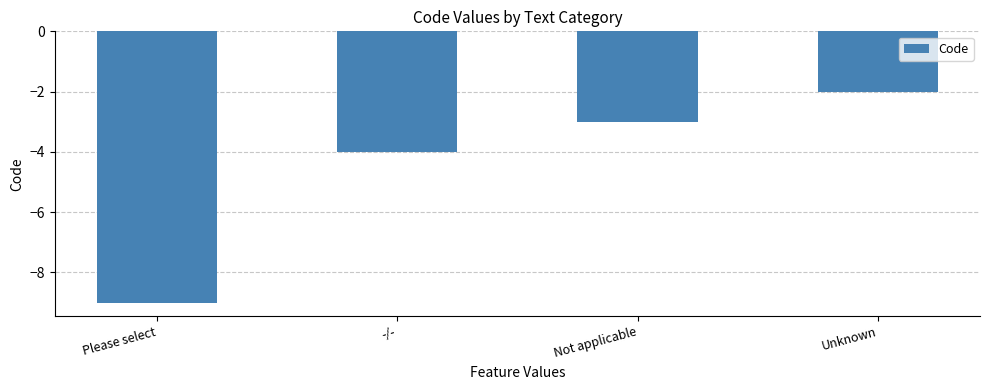

What is the change in value from Not applicable to Unknown?

+1